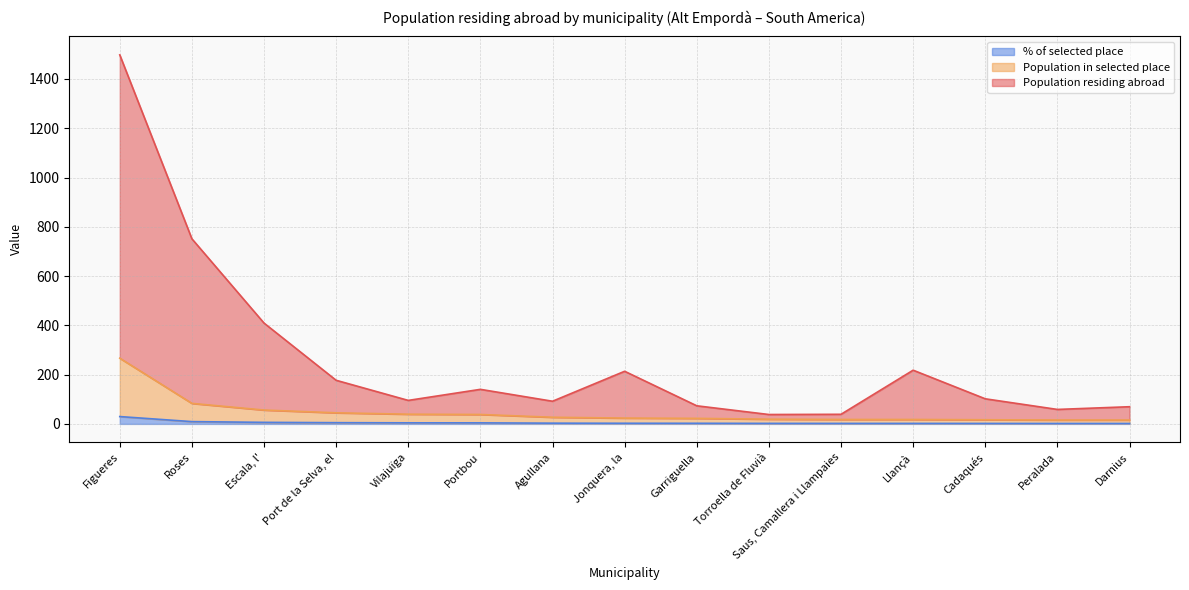

True or false: Population residing abroad and Population in selected place cross at least once.

False